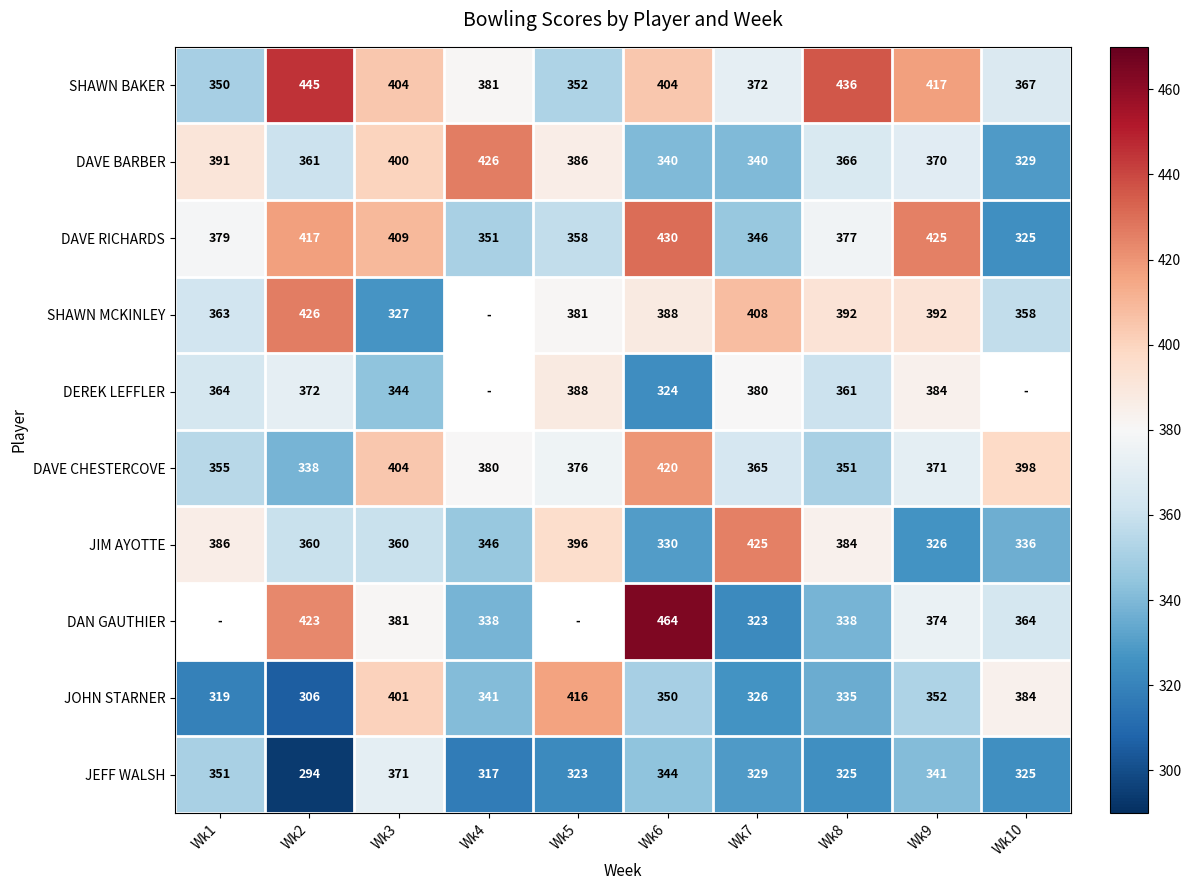

At which label does SHAWN BAKER reach its minimum?

Wk1